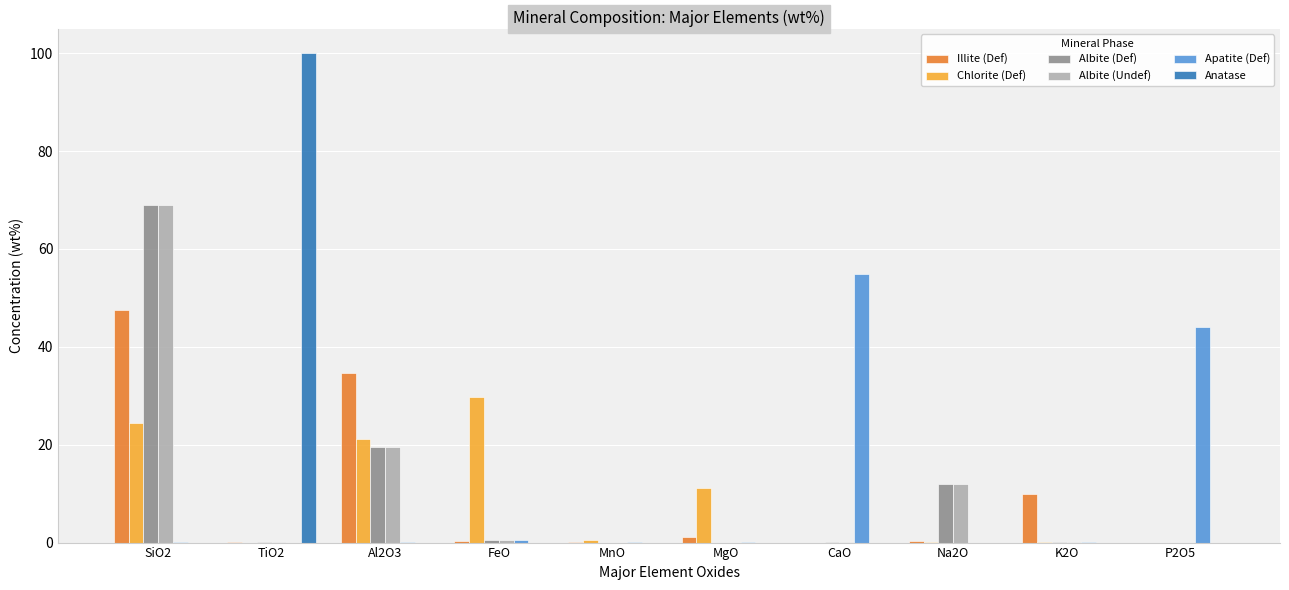

The Anatase series shows 0.0 at P2O5. True or false?

True